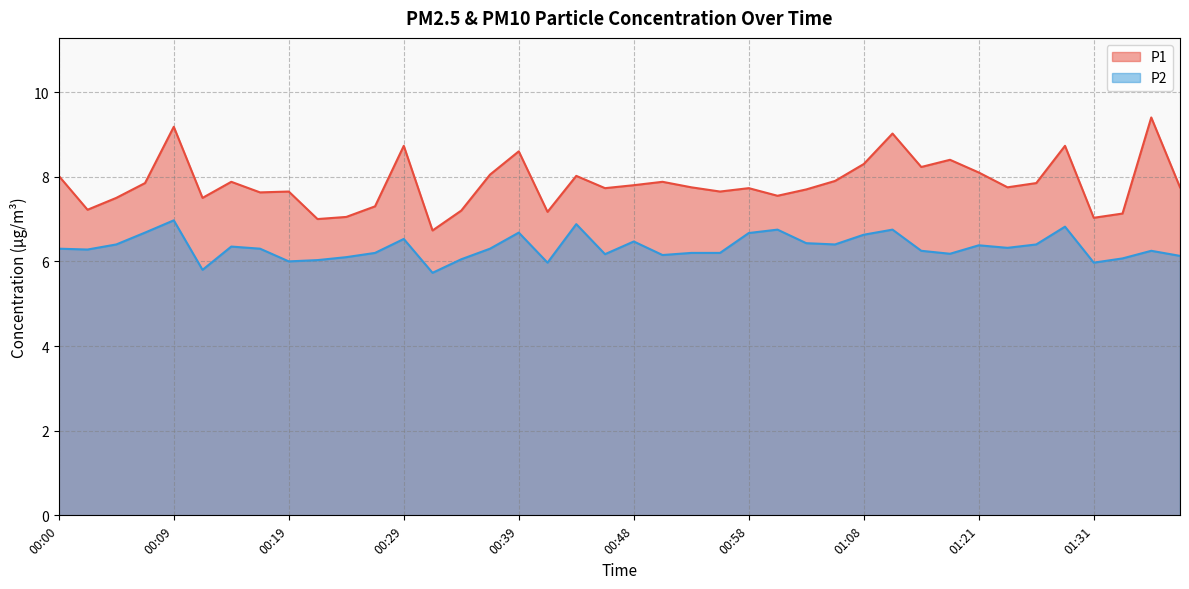

What are all the series names shown in the legend?

P1, P2